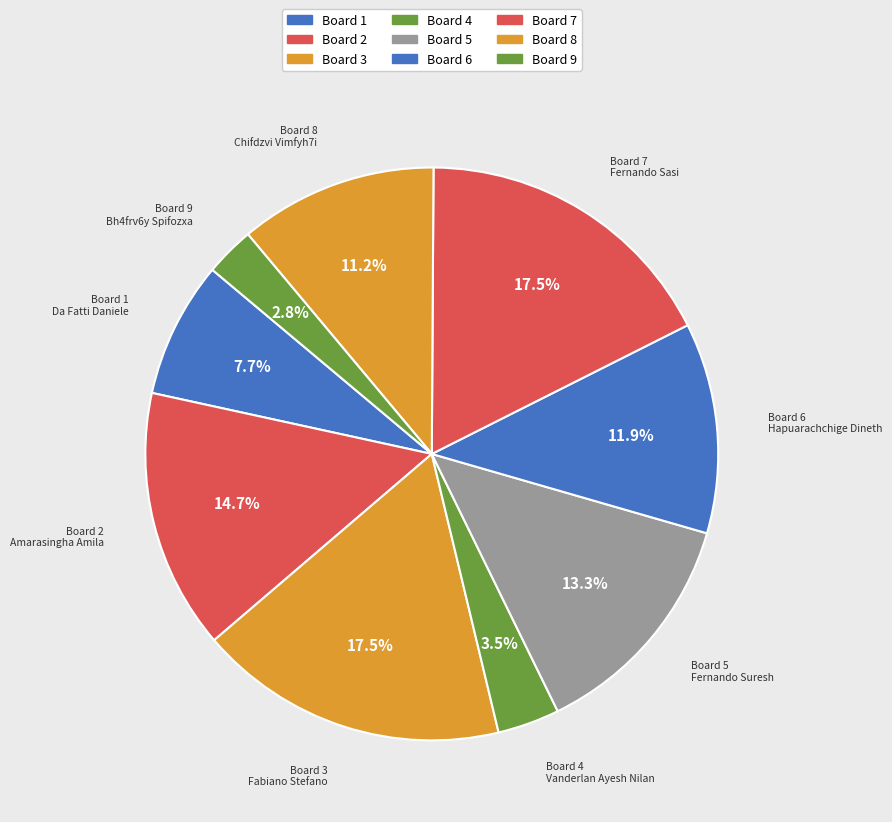

What percentage do Board 4 and Board 9 together represent?

6.3%